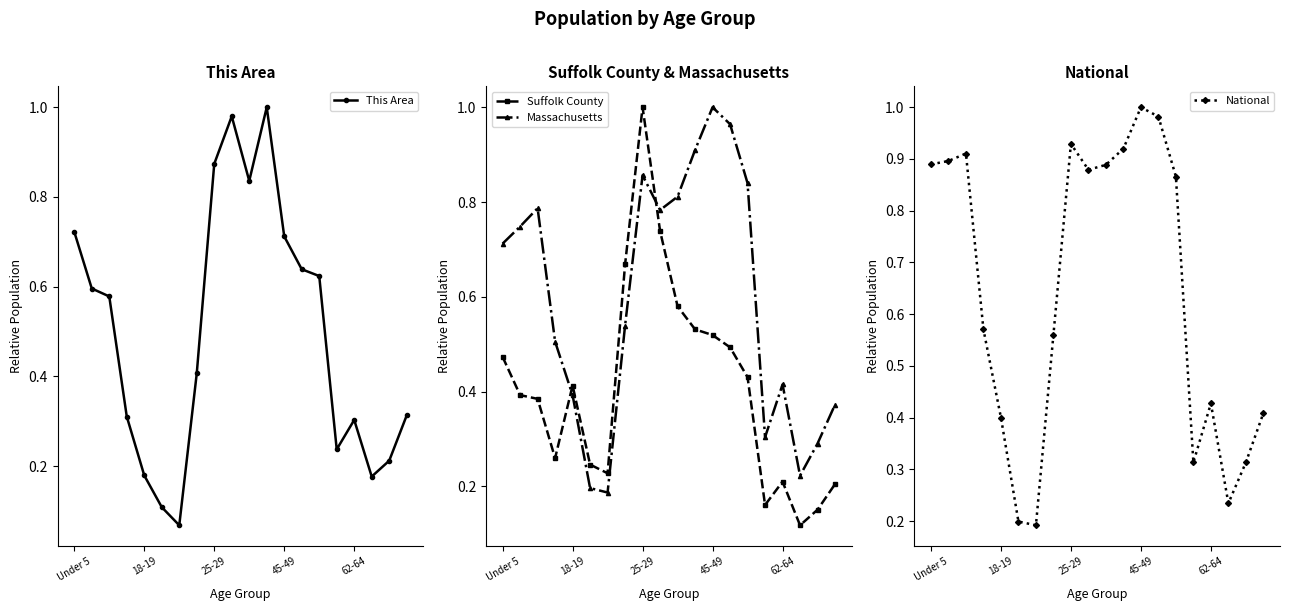

Is this an area chart (filled region under the line)?

No